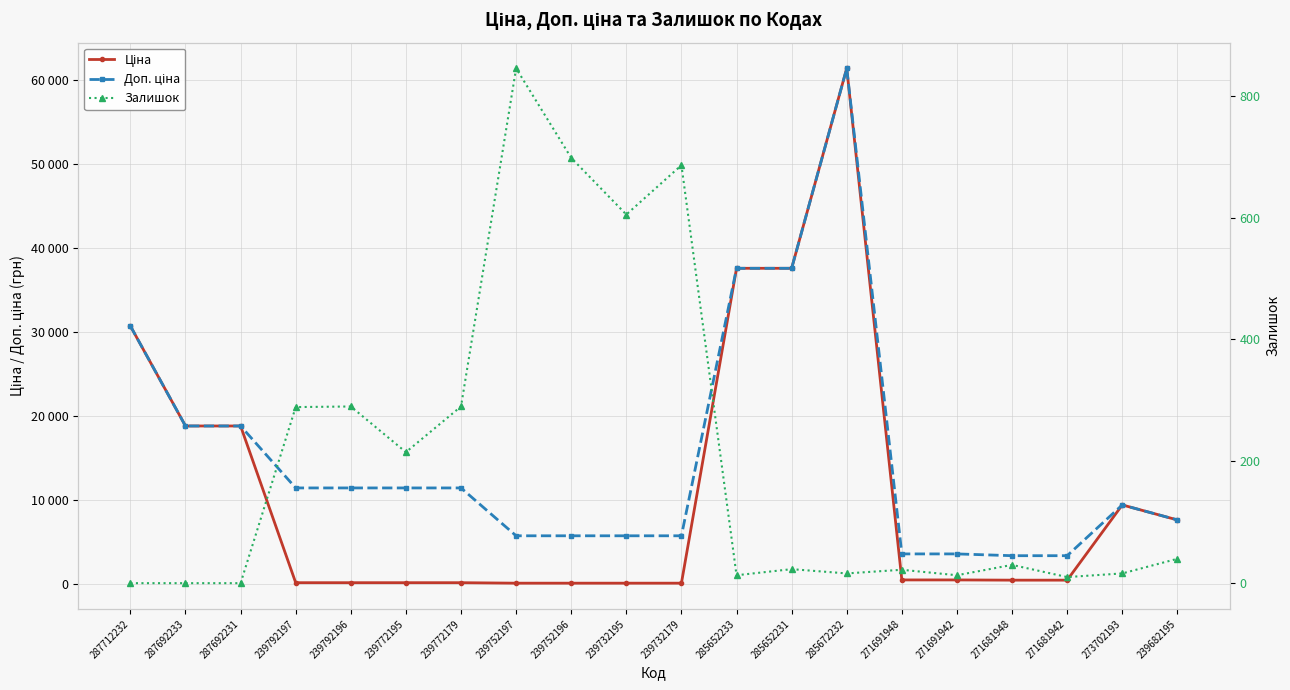

How many values in the Залишок series exceed 30?

9